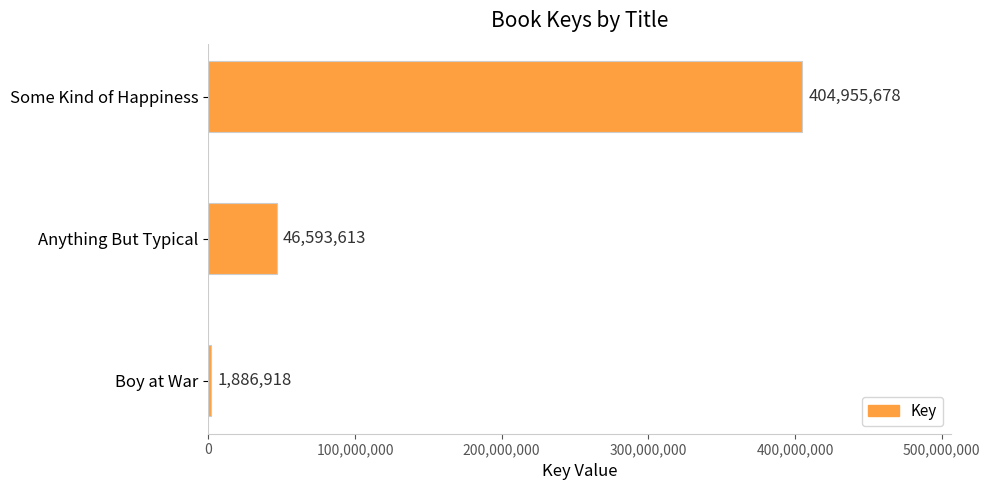

What is the minimum value shown in the chart?

1886918